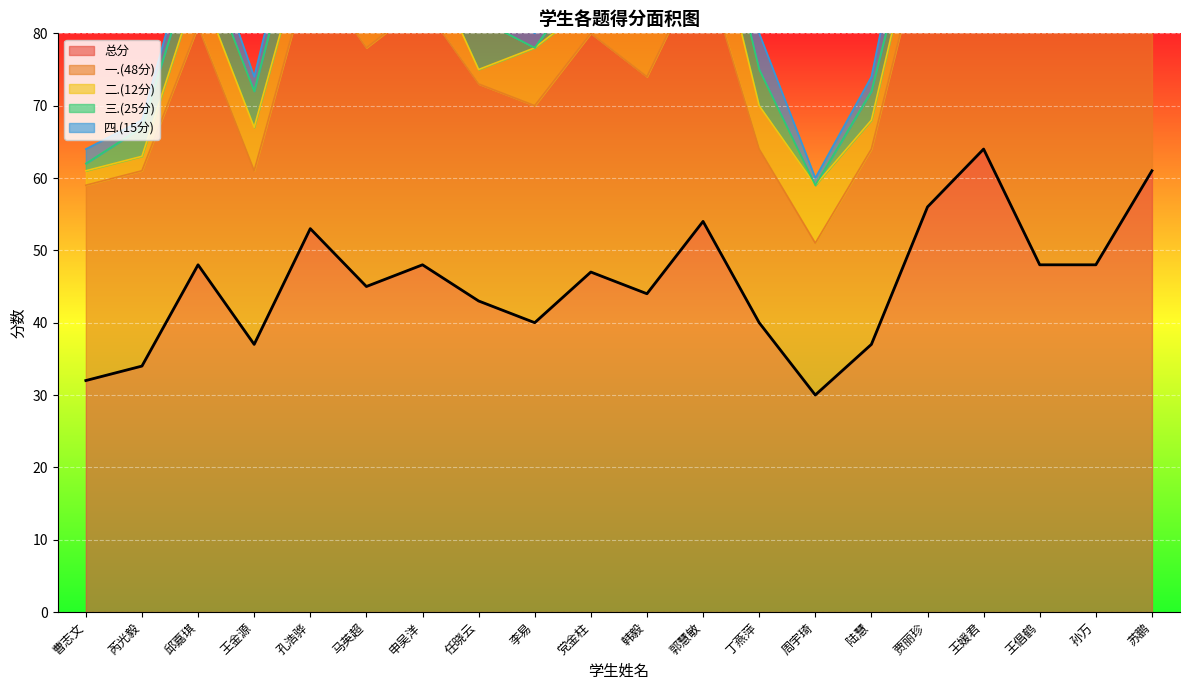

What is the difference between the 一.(48分) values at 芮光毅 and 苏鹏?

9